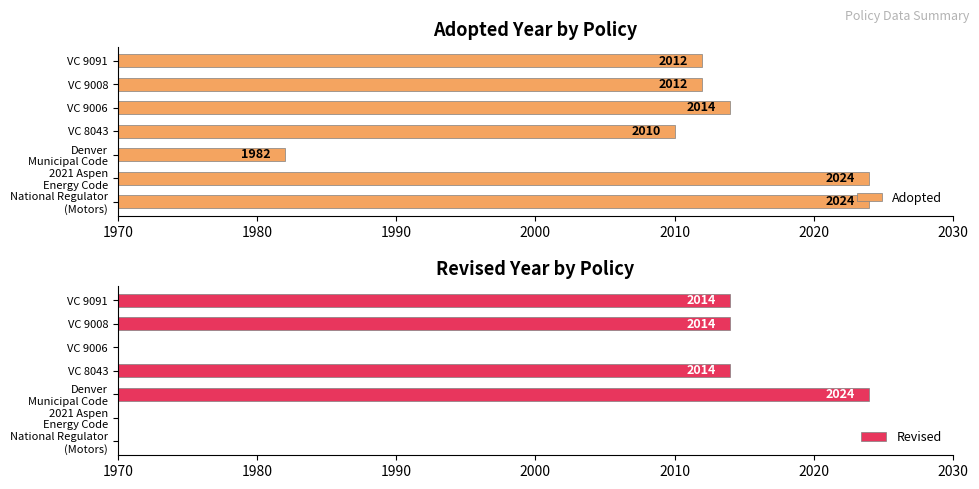

The Adopted series shows 981 at VC 9091. True or false?

False